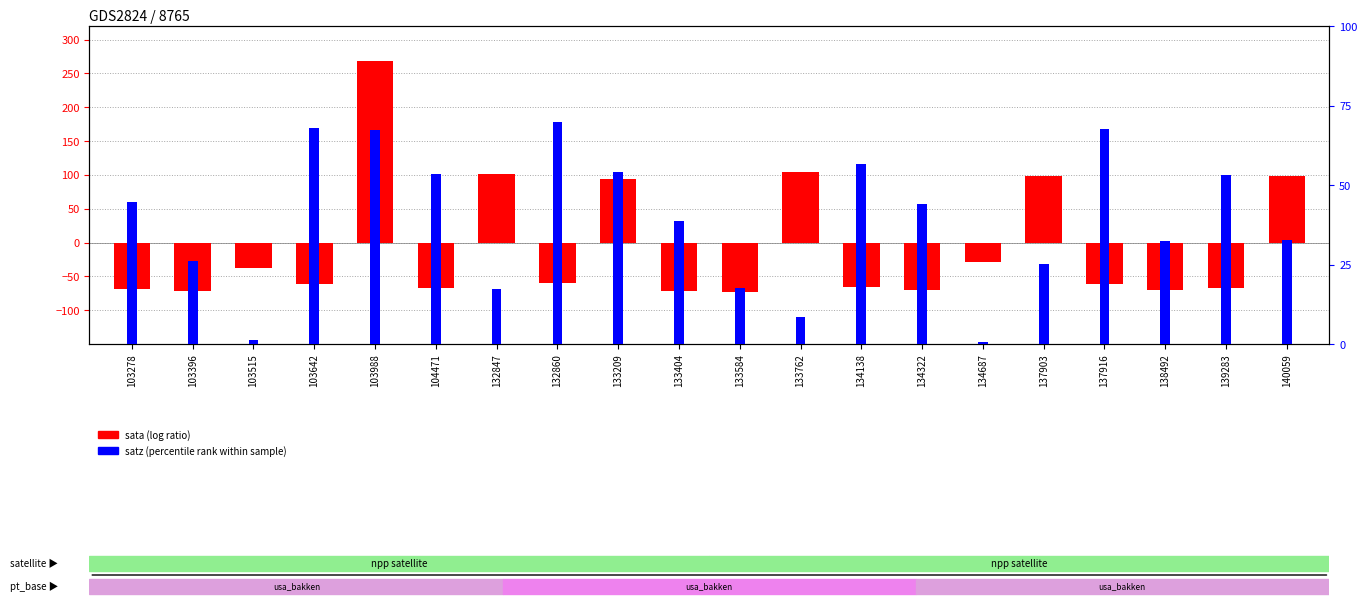

What is the value of the satz (percentile rank) bar at the 6th from the left?

53.3